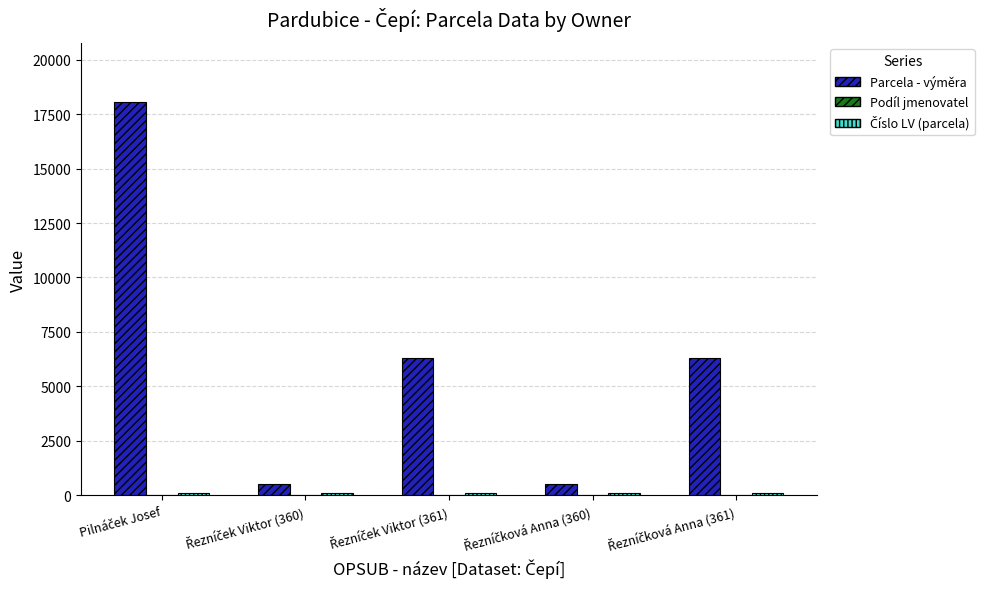

How many series are shown in this chart?

3